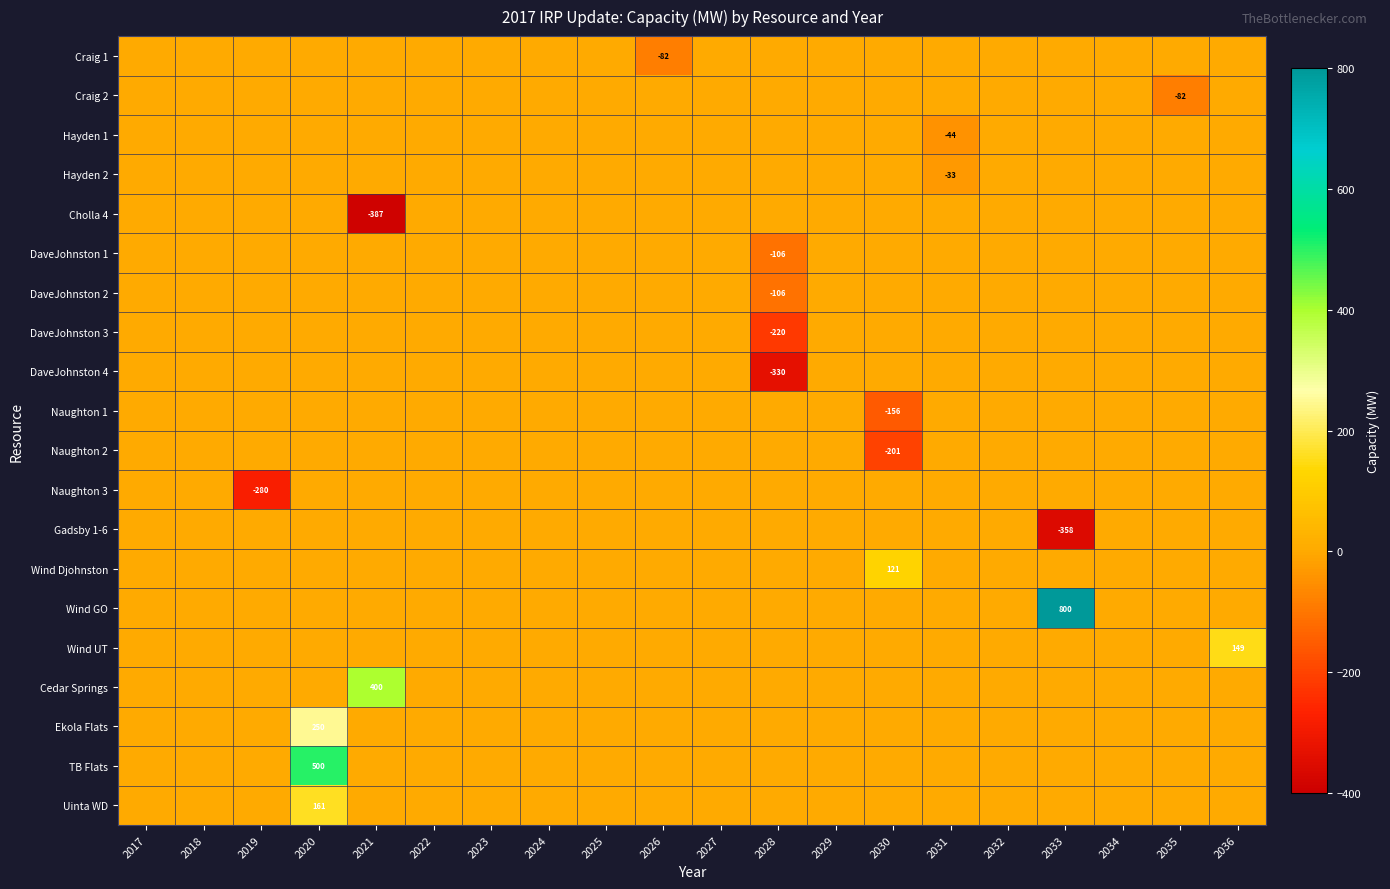

The value of Cholla 4 at 2021 is -387. True or false?

True